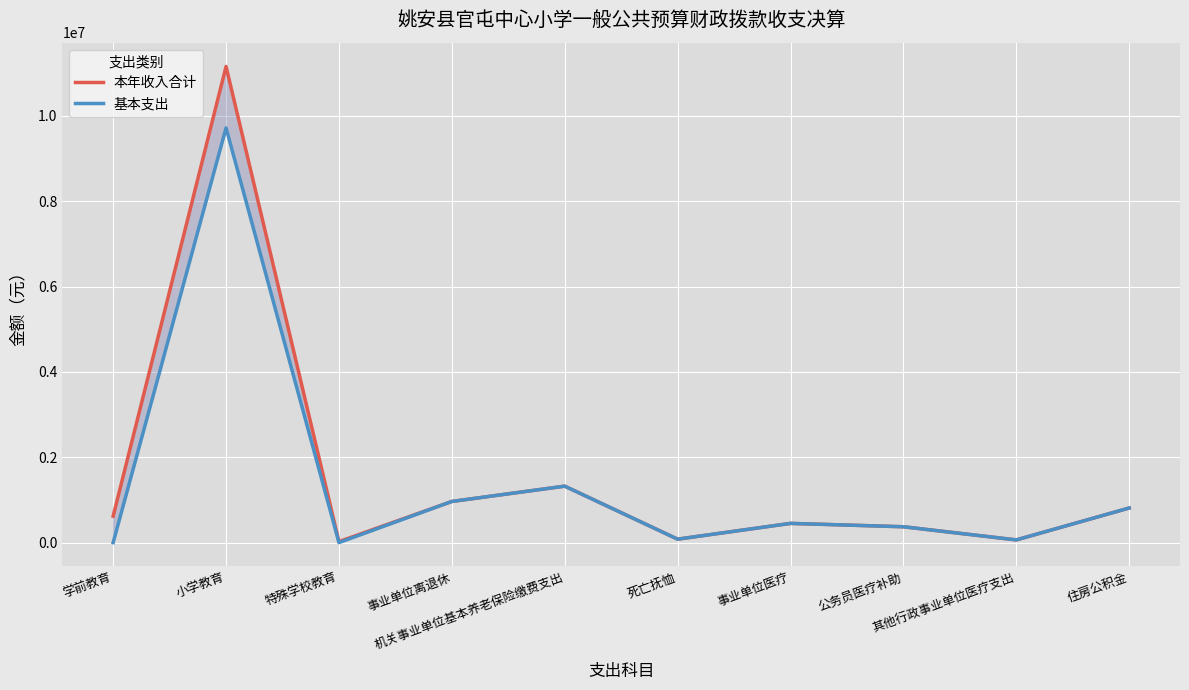

Is it true that 本年收入合计 equals 1441438.7 at 住房公积金?

False